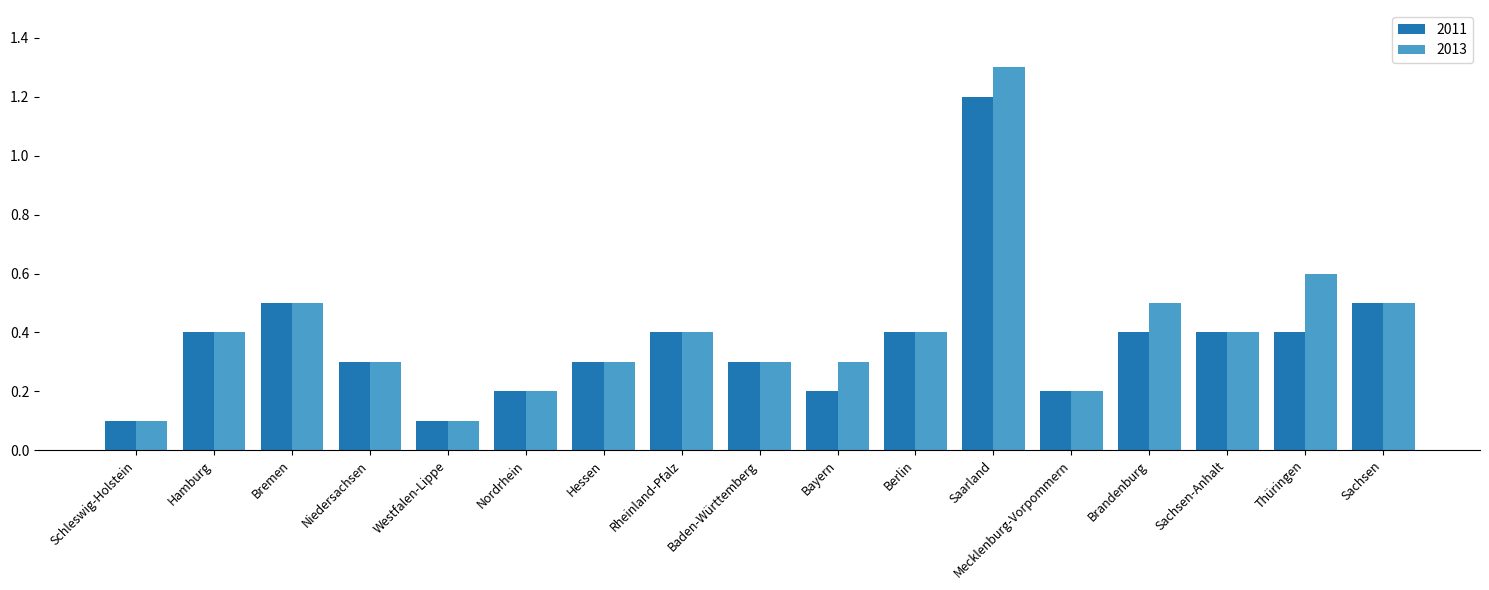

Which label corresponds to the largest value in the chart?

Saarland